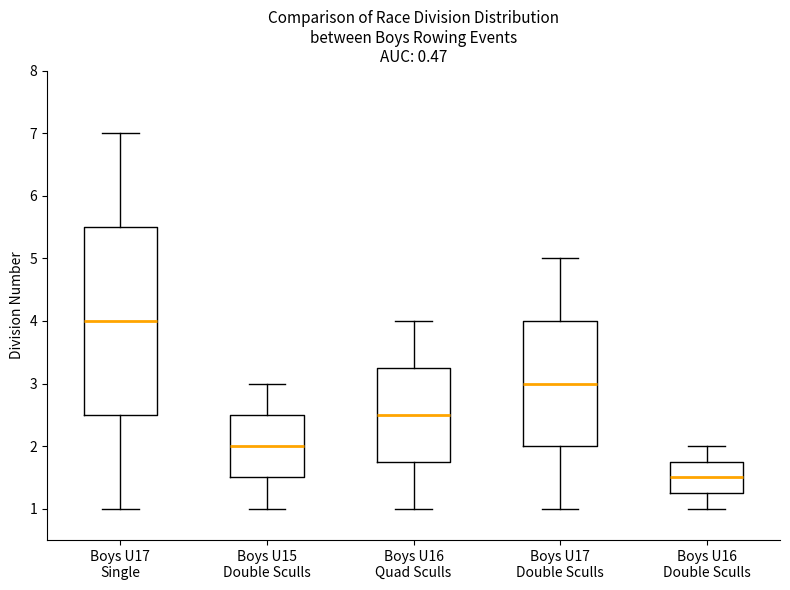

Reading left to right, read every box against the y-axis: the position of its median line, the range the box covers, and the ends of its whiskers. The values are not printed on the chart, so give them approximately, as read against the axis.

Boys U17 Single: median 4.0, box 2.5 to 5.5, whiskers 1.0 to 7.0
Boys U15 Double Sculls: median 2.0, box 1.5 to 2.5, whiskers 1.0 to 3.0
Boys U16 Quad Sculls: median 2.5, box 1.8 to 3.3, whiskers 1.0 to 4.0
Boys U17 Double Sculls: median 3.0, box 2.0 to 4.0, whiskers 1.0 to 5.0
Boys U16 Double Sculls: median 1.5, box 1.3 to 1.8, whiskers 1.0 to 2.0